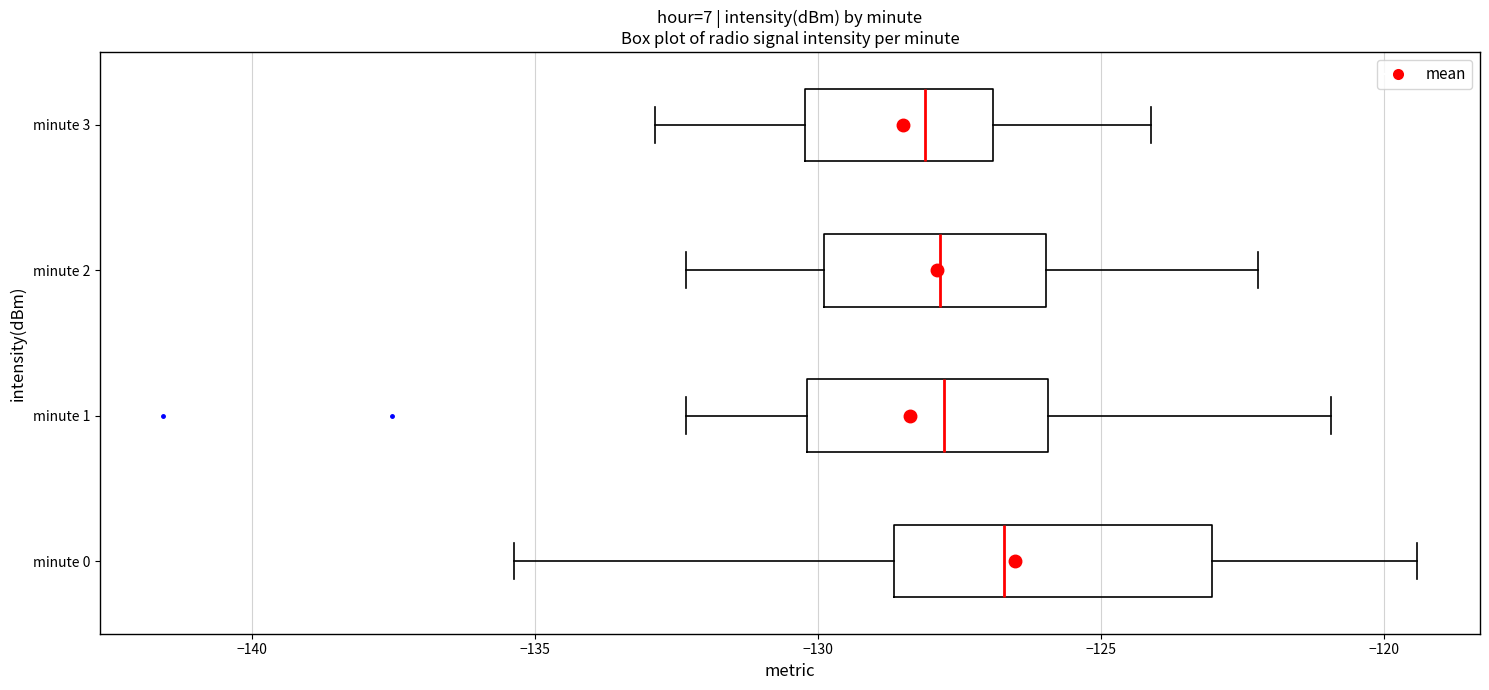

Where does the right whisker of the box for minute 2 end on the x-axis? The values are not printed on the chart, so give them approximately, as read against the axis.

-122.0